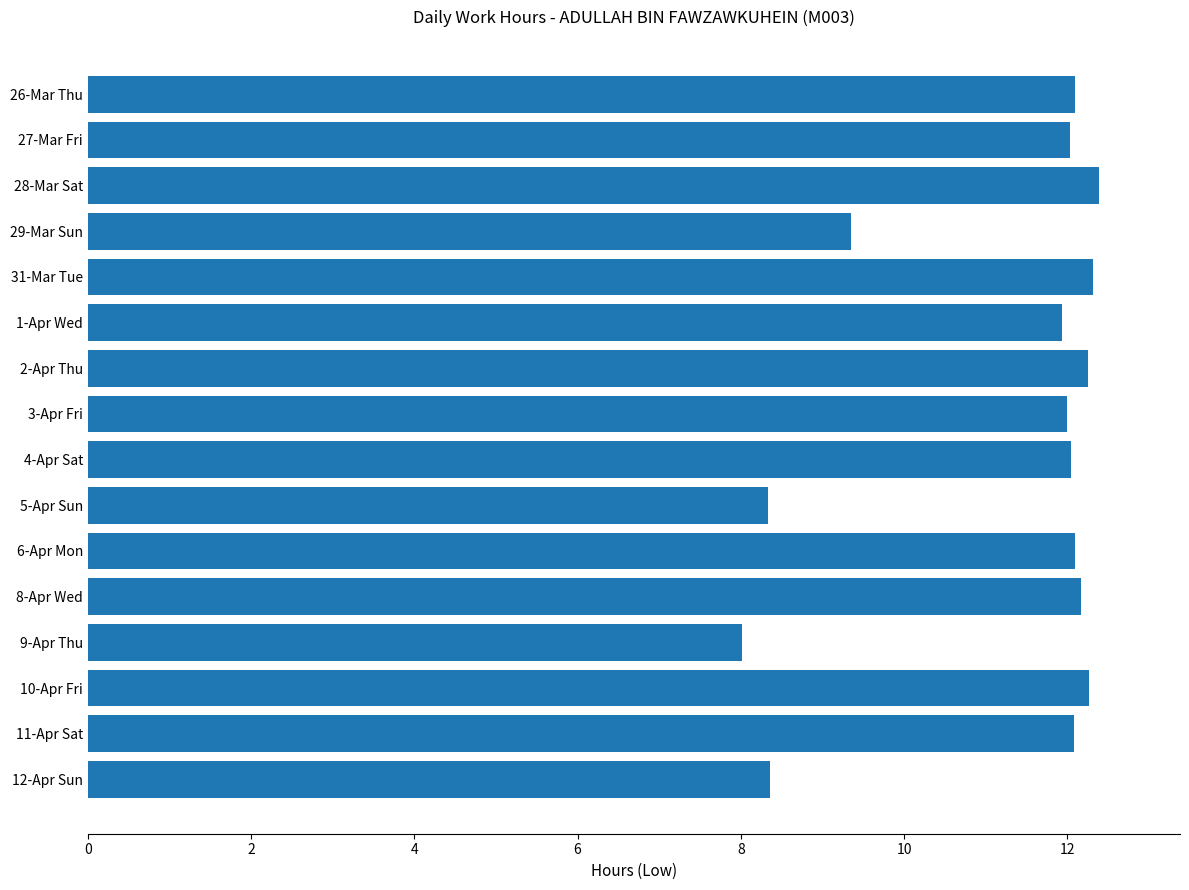

What is the maximum value shown in the chart?

12.4